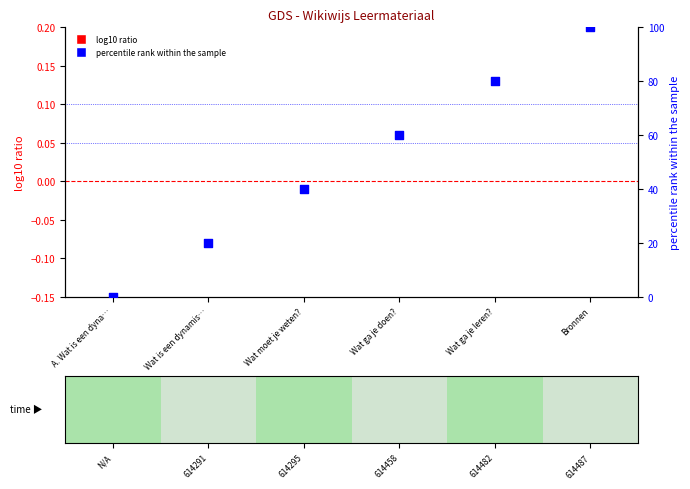

Which has a higher value, Wat ga je doen? or Wat ga je leren??

Wat ga je leren?